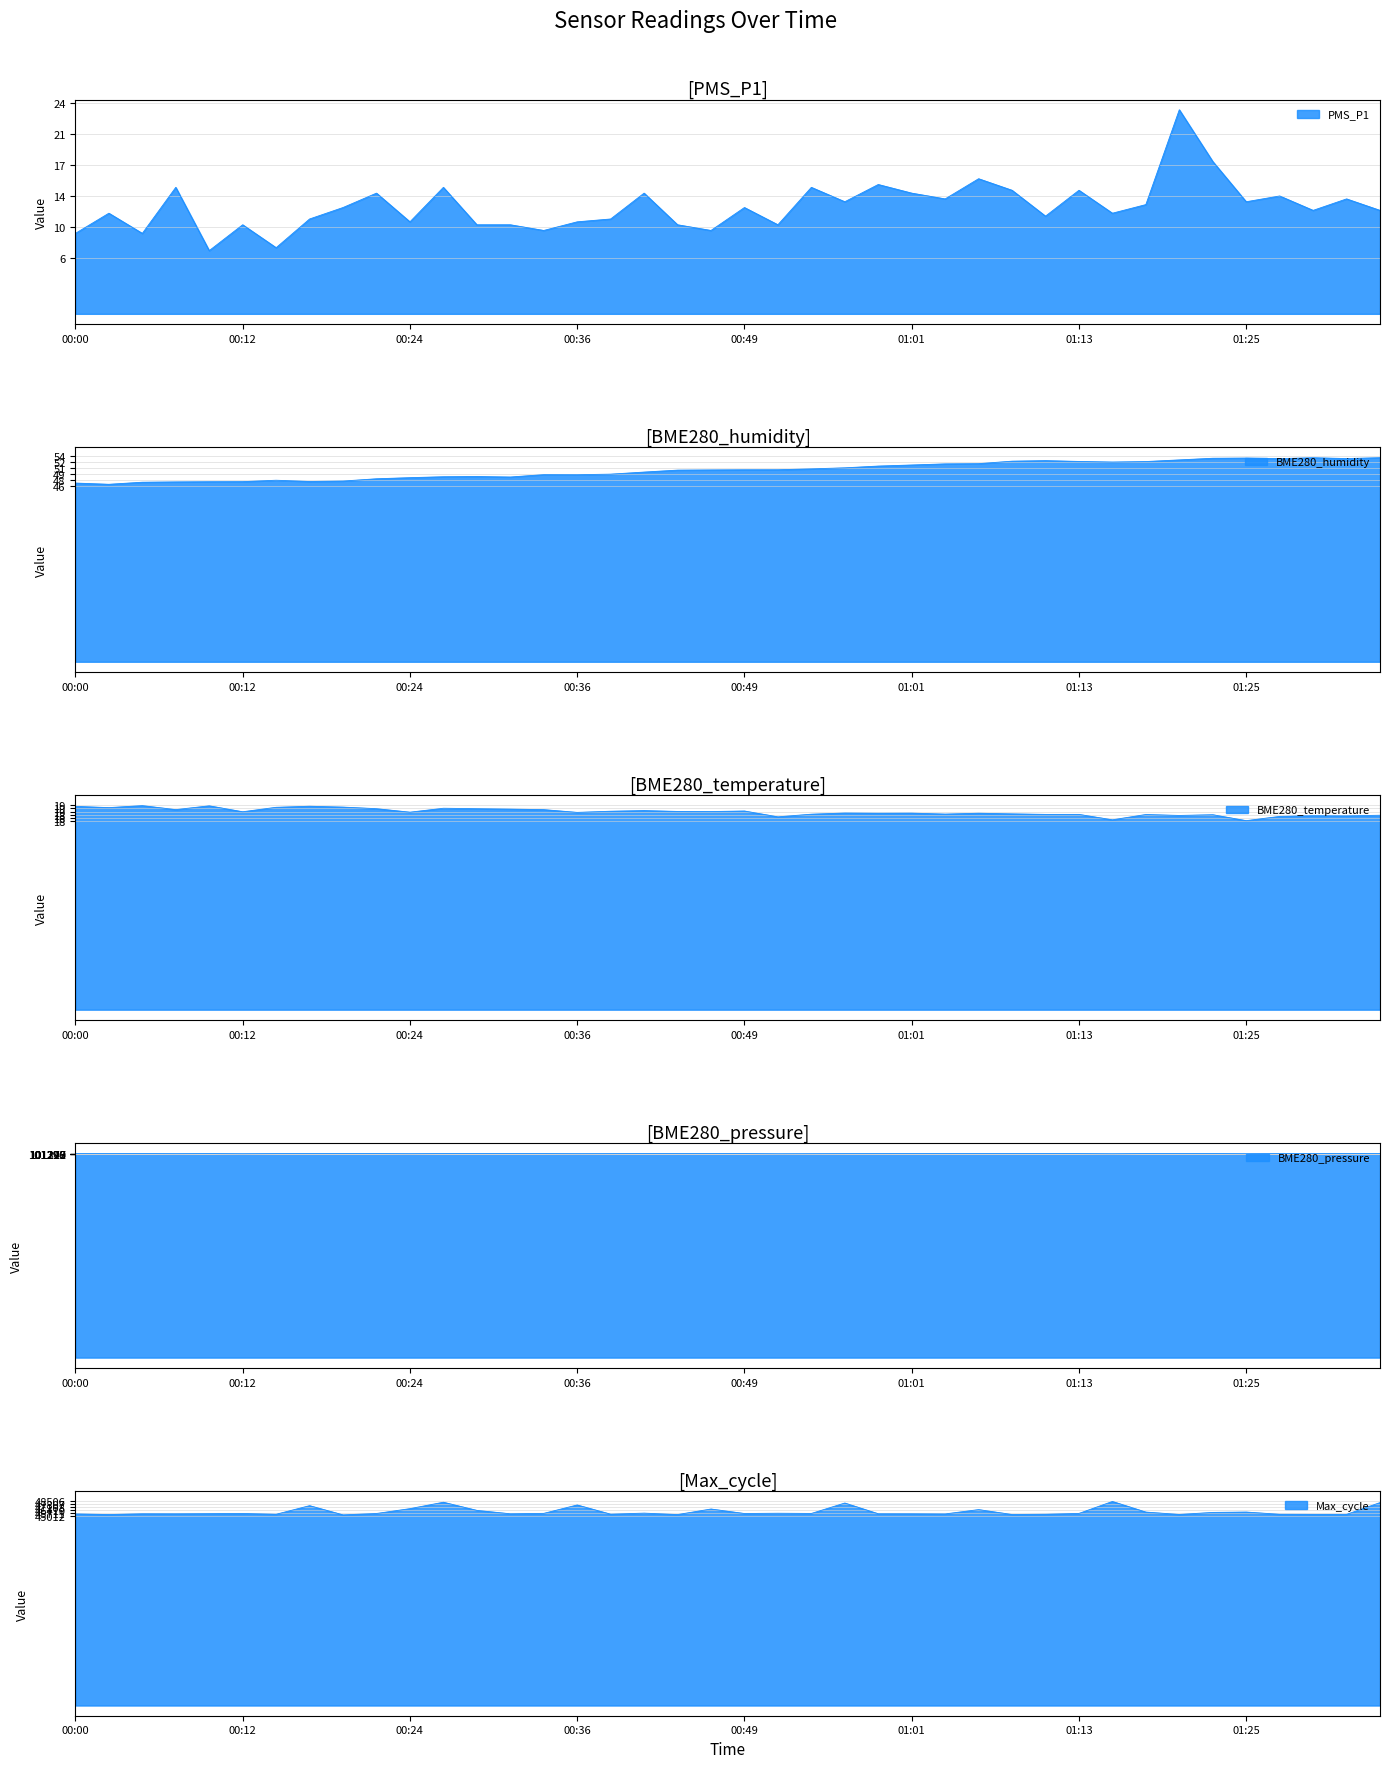

At how many categories does at least one series exceed 100267?

40